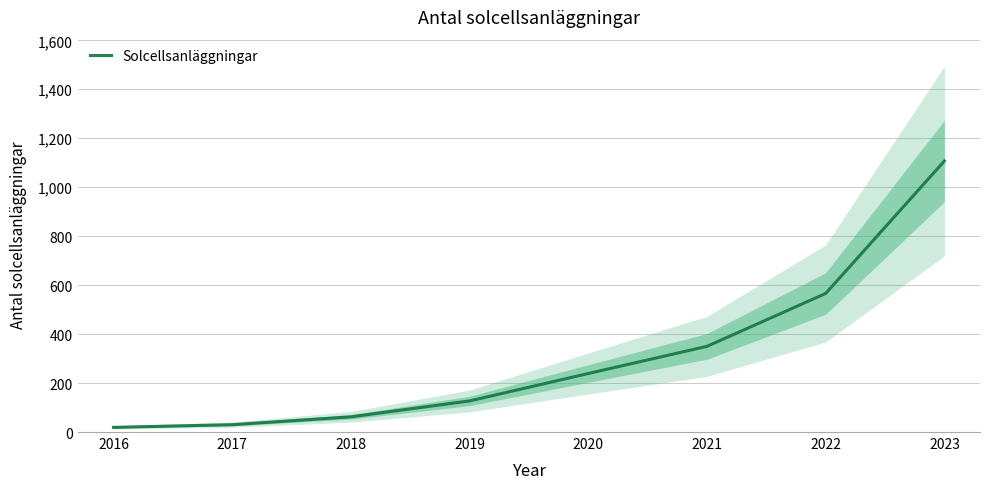

At which category does the chart reach its peak across all series?

2023